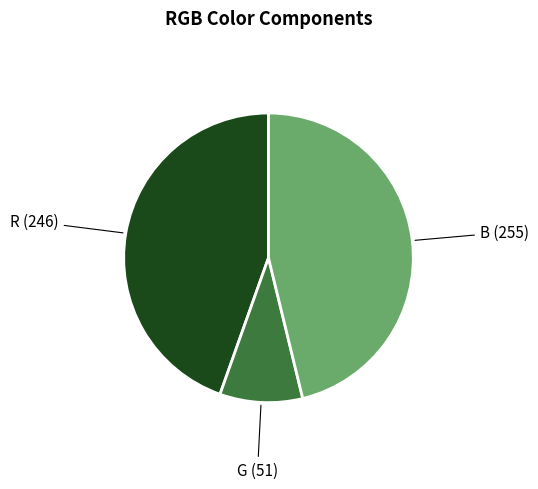

Is there any slice that represents more than half of the pie?

No